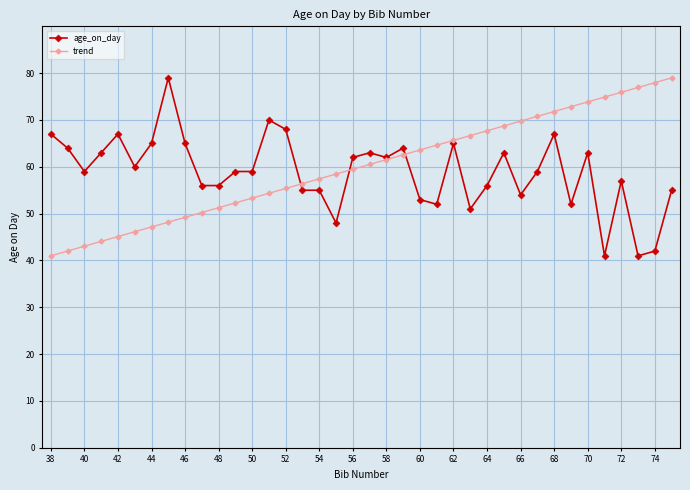

What is the value of the age_on_day point at the 7th from the left?

65.0